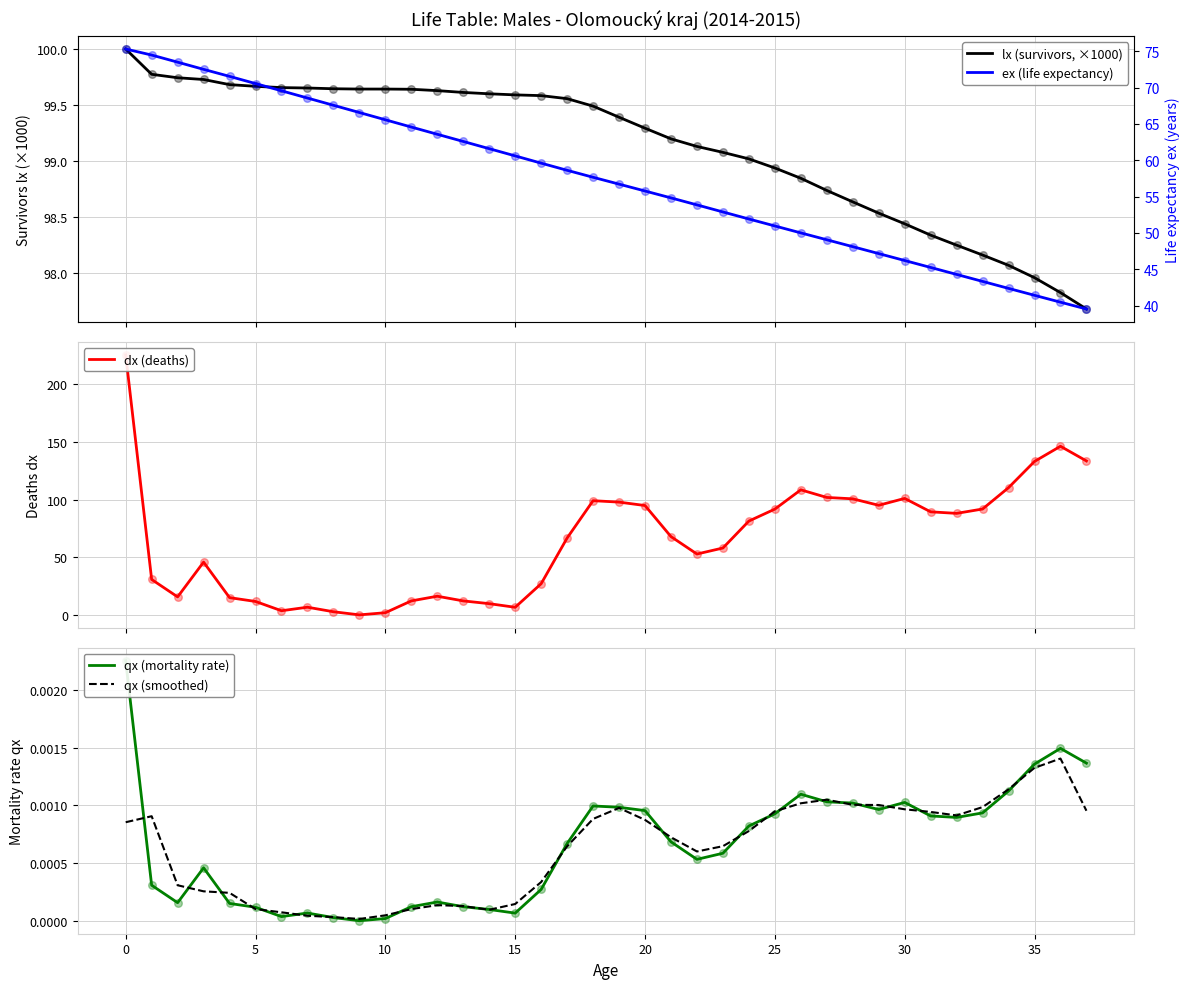

Which series has the largest total across all categories?

lx (survivors, ×1000)